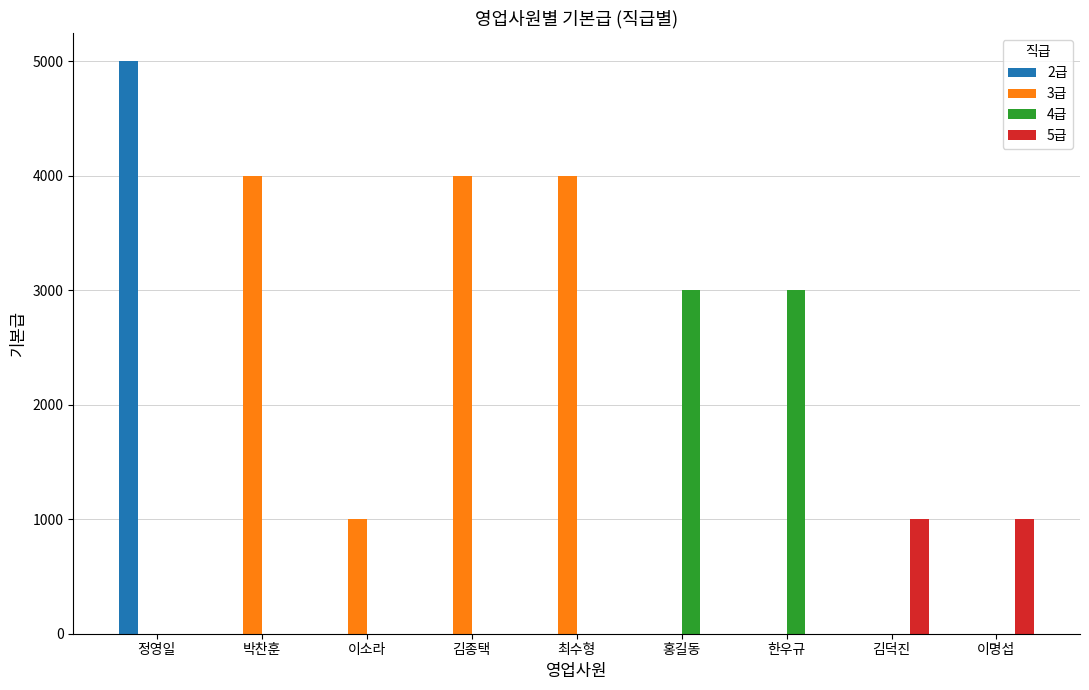

How many data points in 3급 are above 0?

4